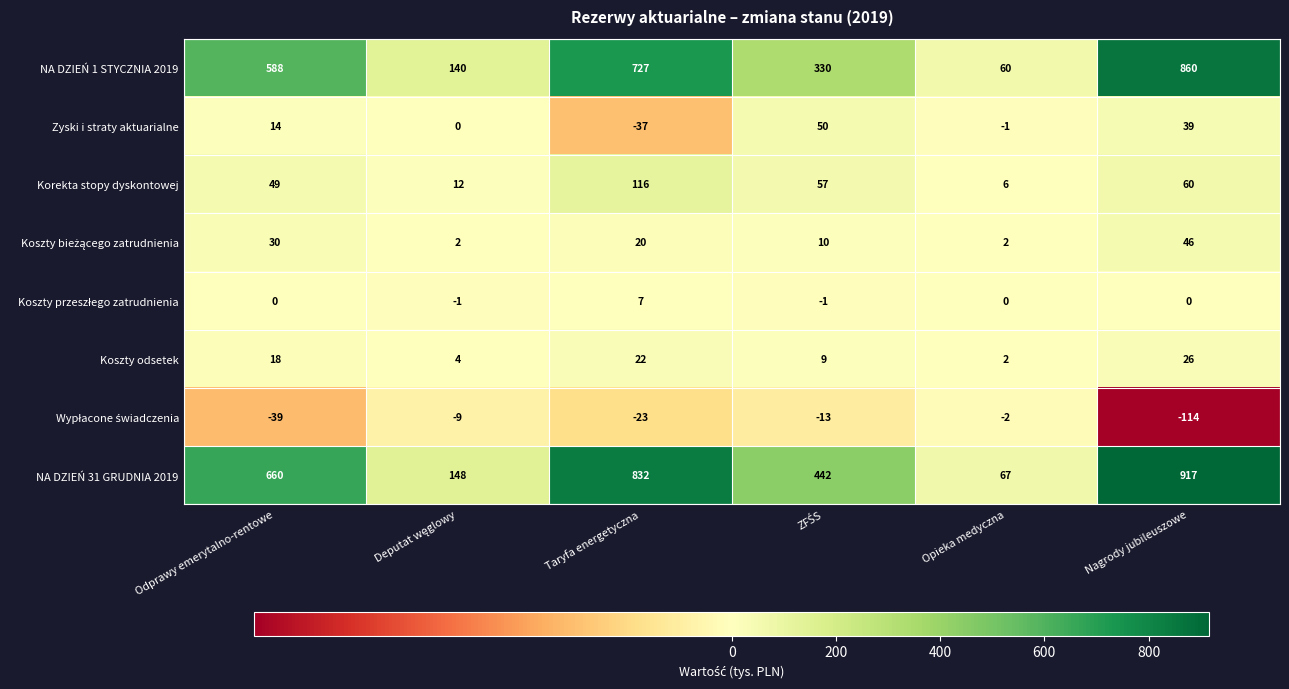

At how many categories does at least one series exceed 889?

1